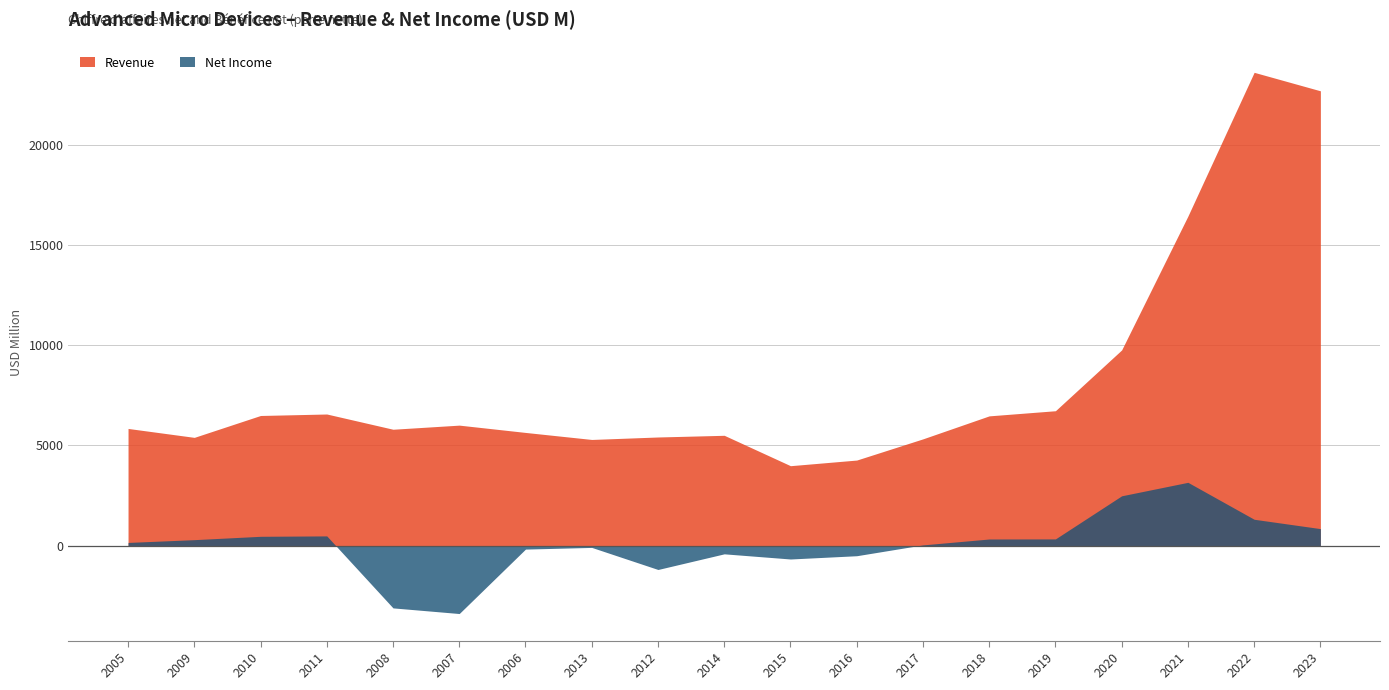

How many data points in Net Income are less than 165?

9